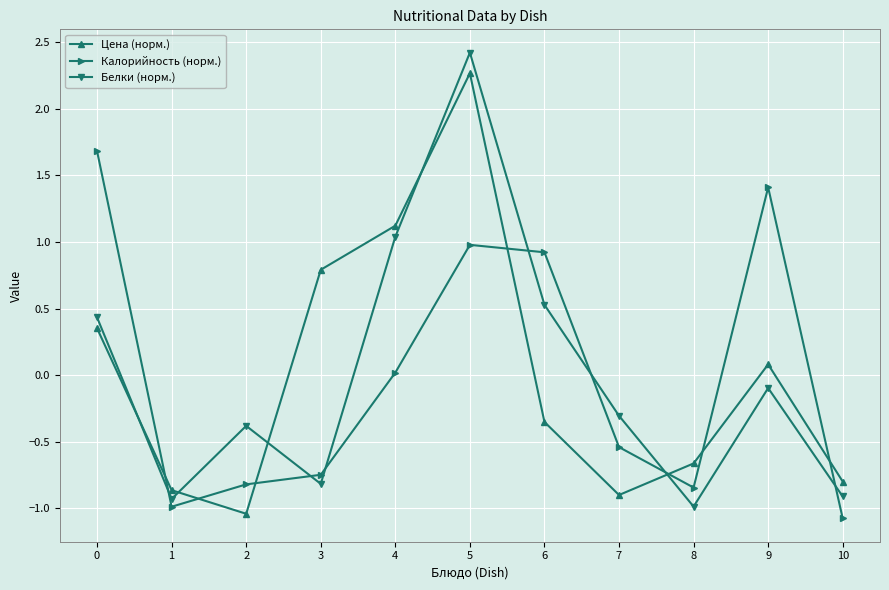

At which category does Калорийность (норм.) reach its first local valley?

1